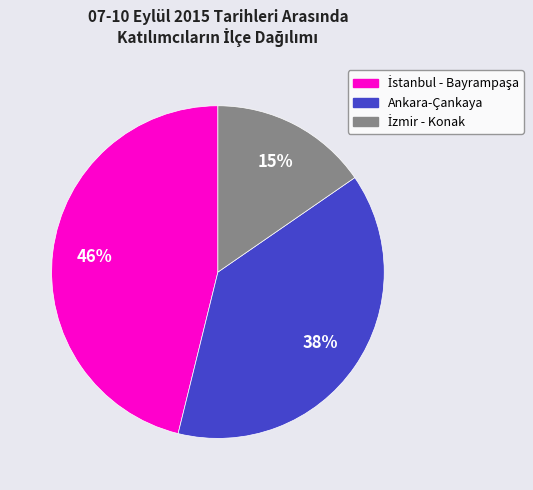

How many slices are in this pie chart?

3